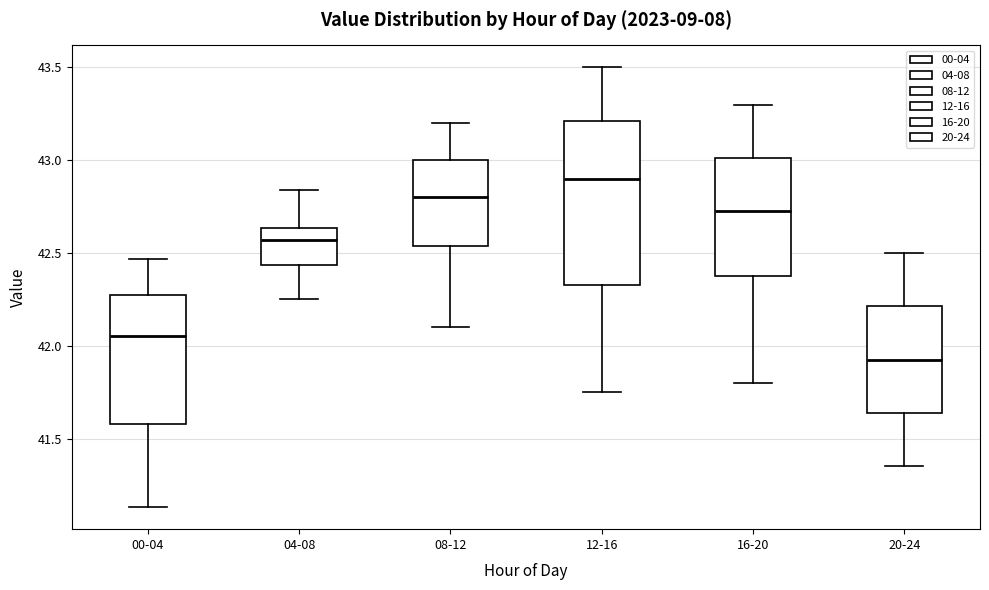

Where is the upper edge of the box for 12-16 on the y-axis? The values are not printed on the chart, so give them approximately, as read against the axis.

43.20